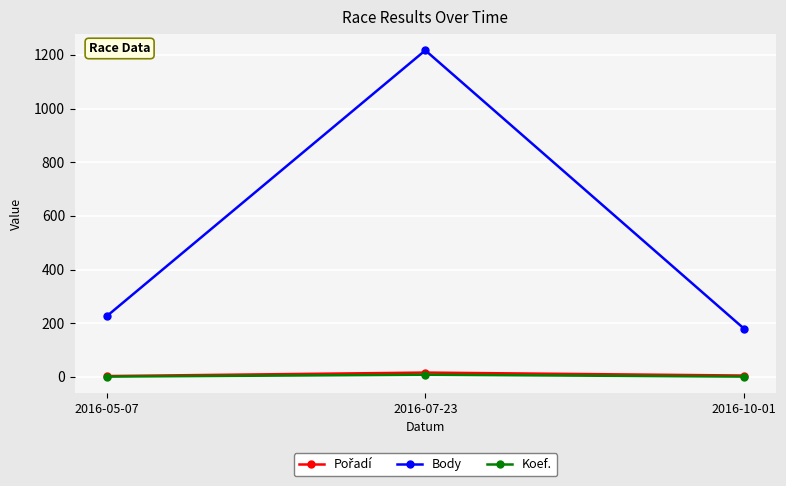

Does the chart have visible grid lines?

Yes